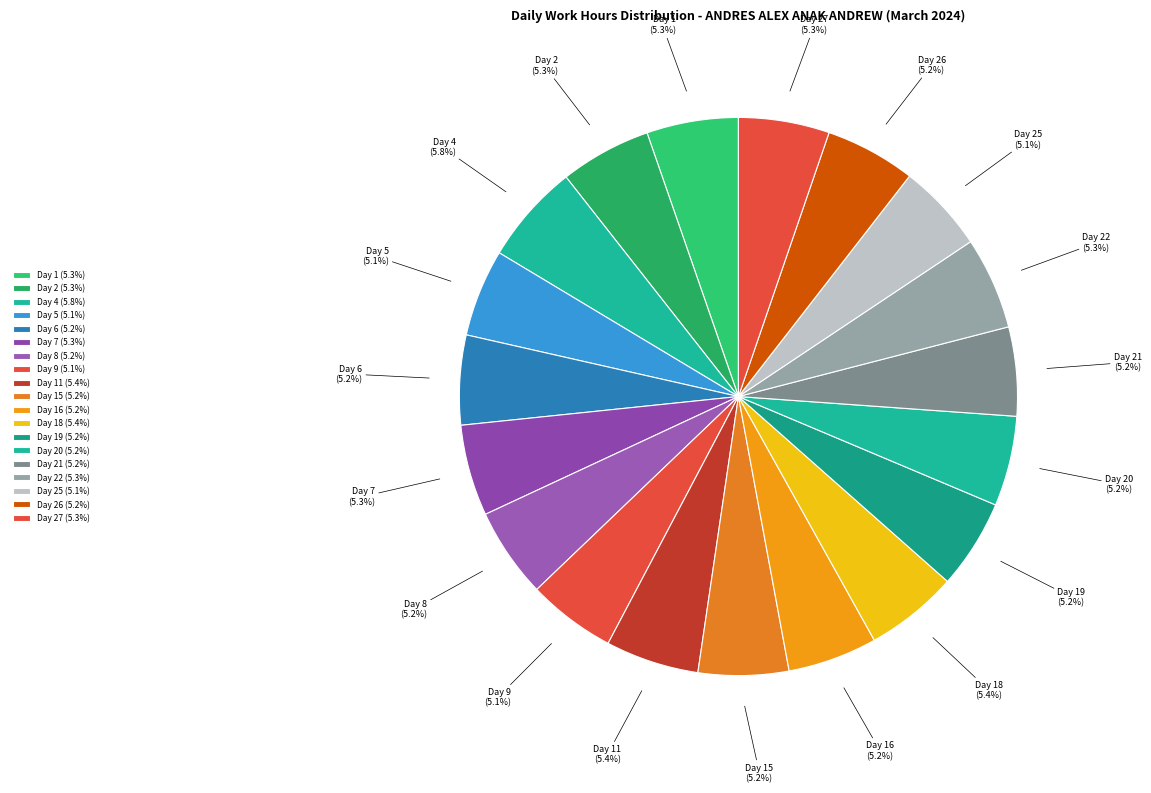

Do Day 20 and Day 16 together represent more than half of the pie?

No